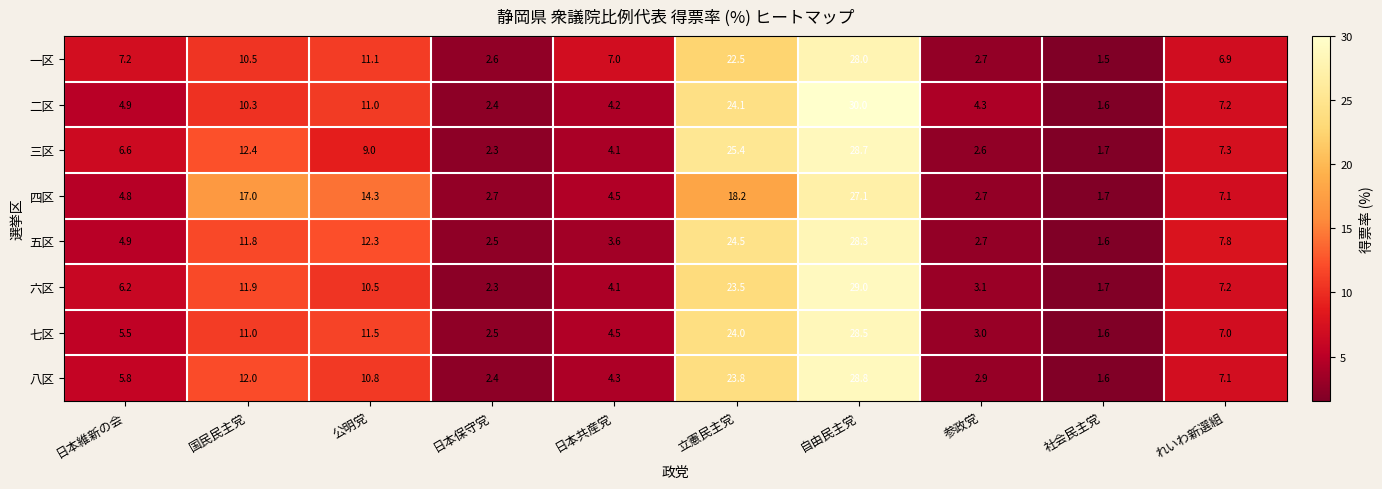

The 三区 series shows 7.0 at 国民民主党. True or false?

False